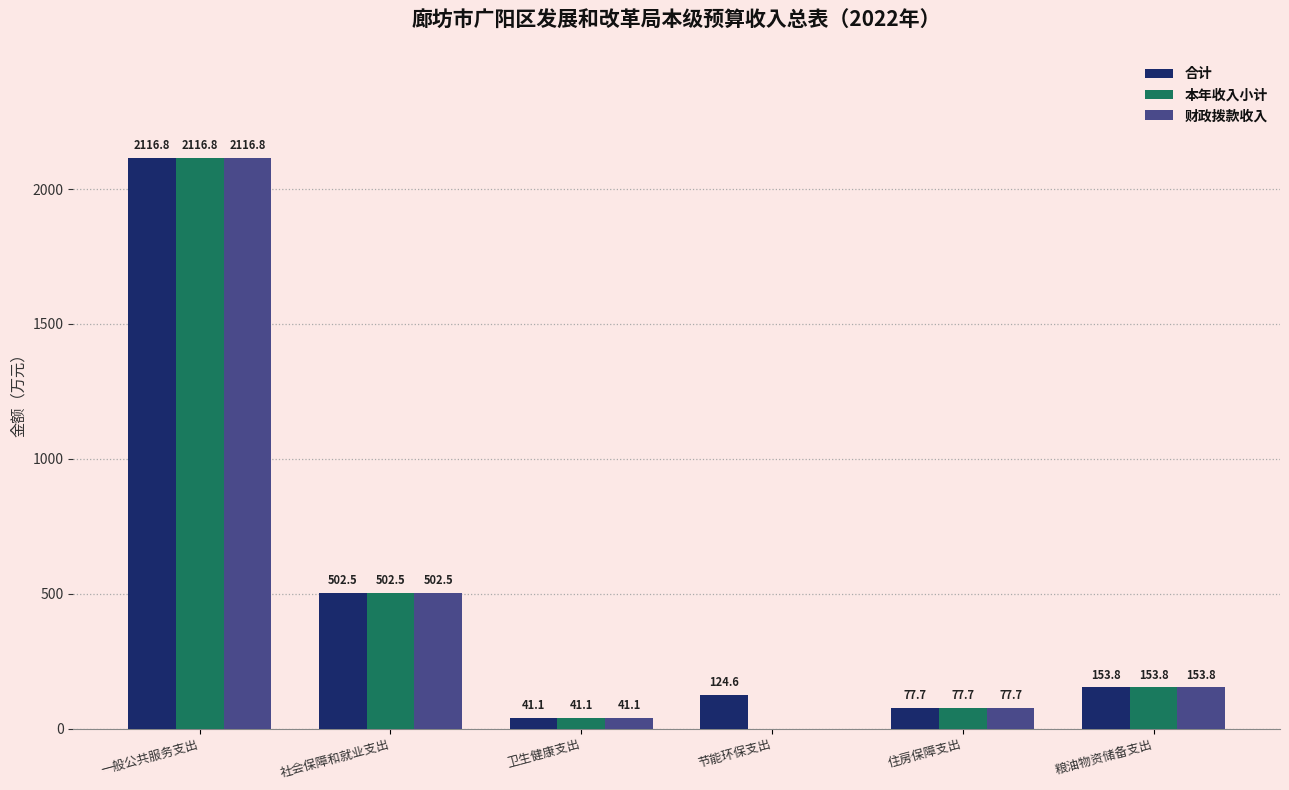

Reading left to right, what are all the values shown in this chart?

合计: 2116.8	502.5	41.1	124.6	77.7	153.8
本年收入小计: 2116.8	502.5	41.1	0.0	77.7	153.8
财政拨款收入: 2116.8	502.5	41.1	0.0	77.7	153.8